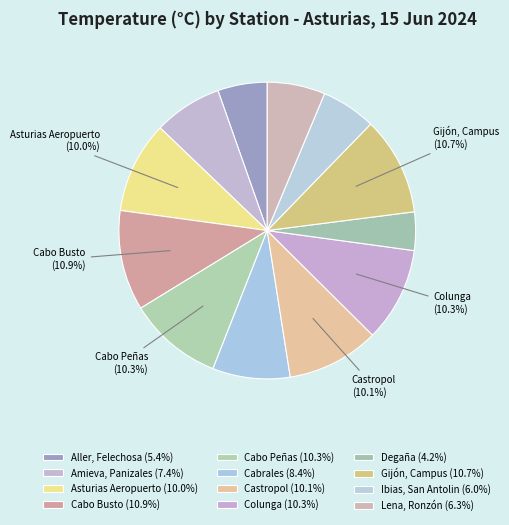

How many segments does this pie chart have?

12